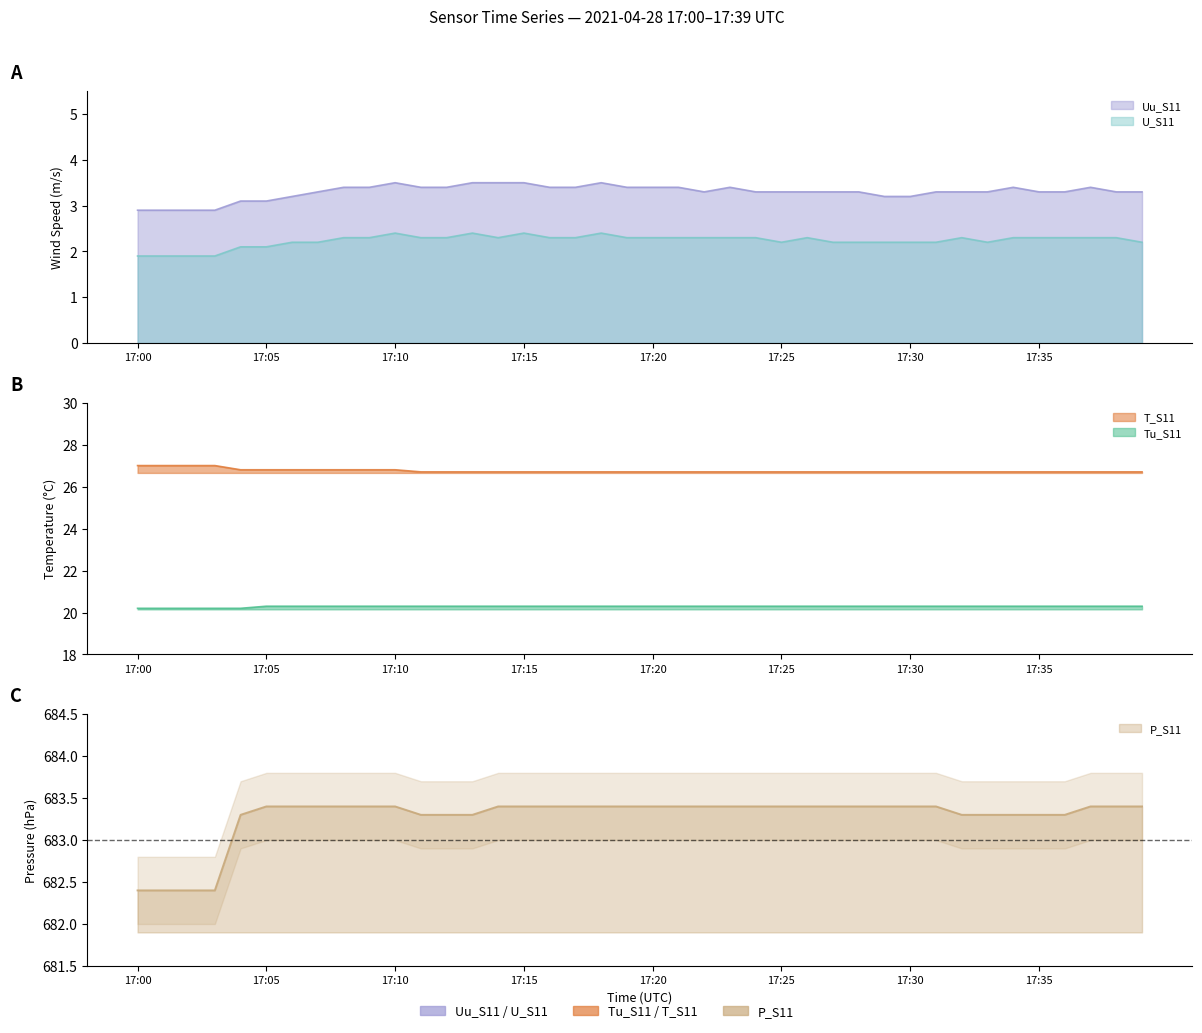

What is the value of the P_S11 point at the 33rd from the left?

683.3